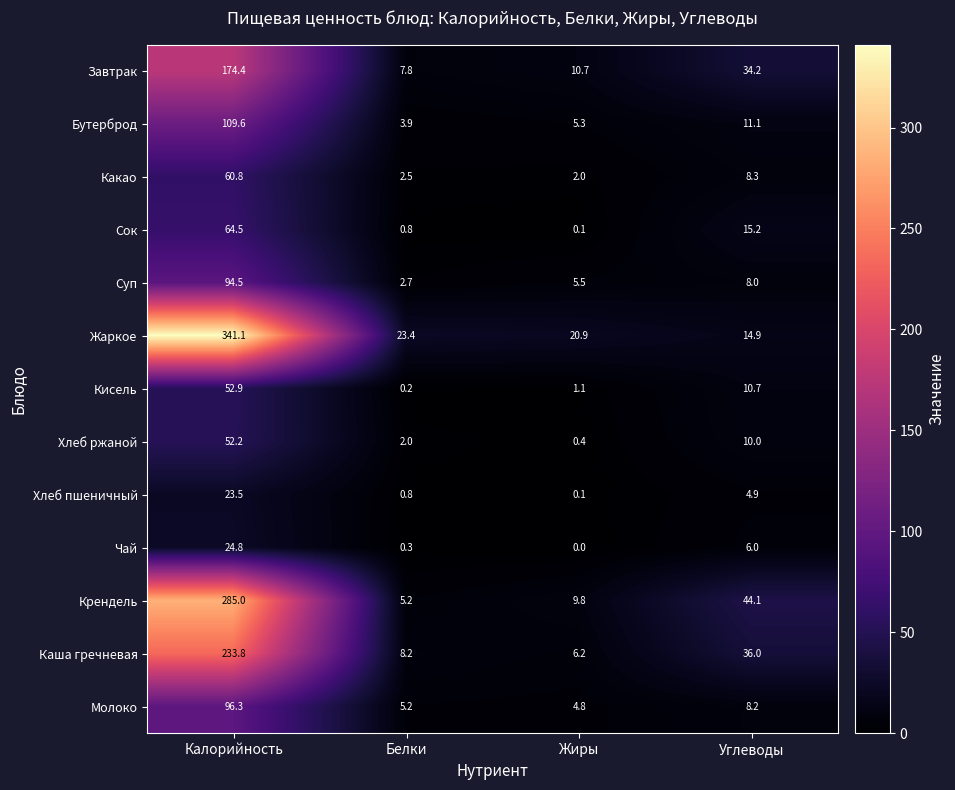

The value of Какао at Калорийность is 39.0. True or false?

False